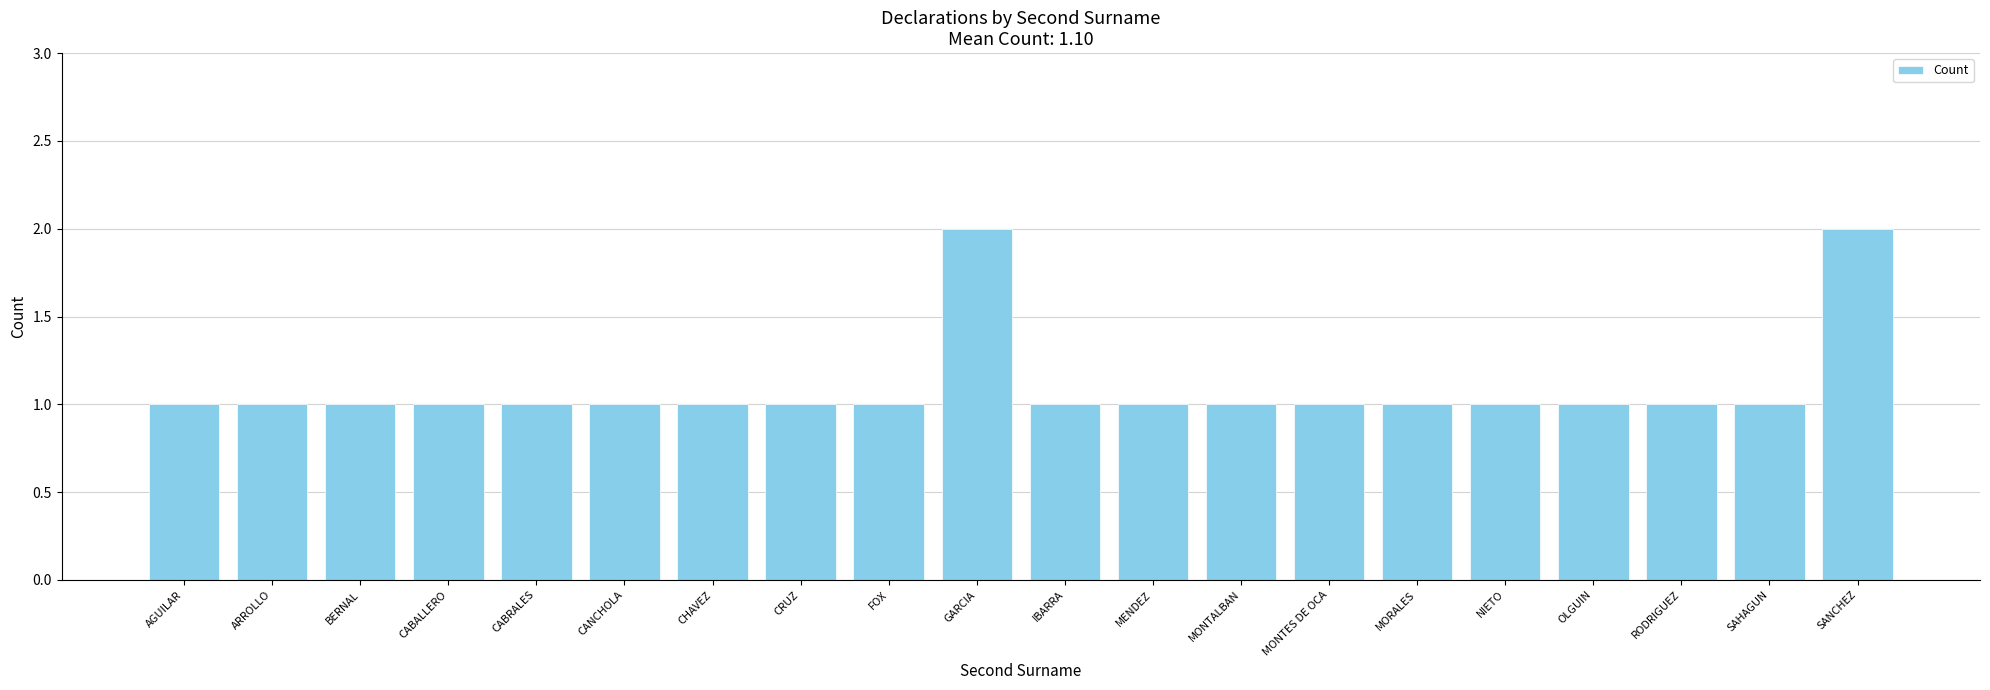

How many categories are shown in the chart?

20